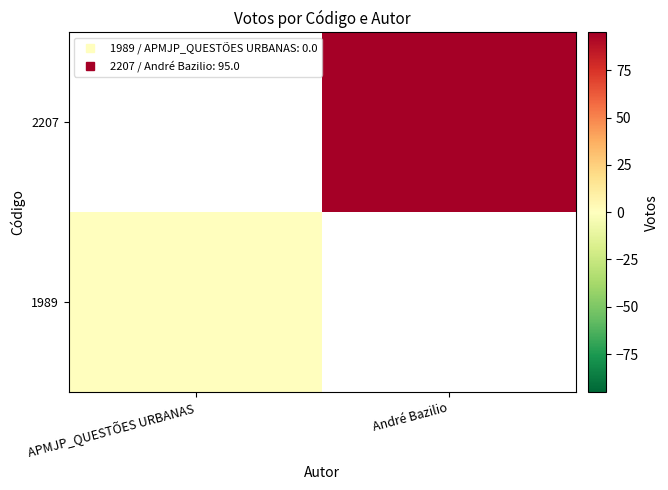

What is the maximum value shown in the chart?

95.0